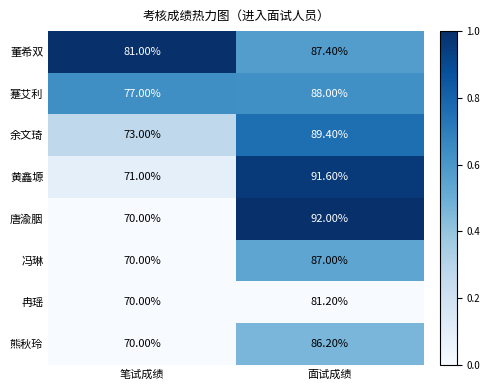

At which label does 冉瑶 reach its minimum?

笔试成绩